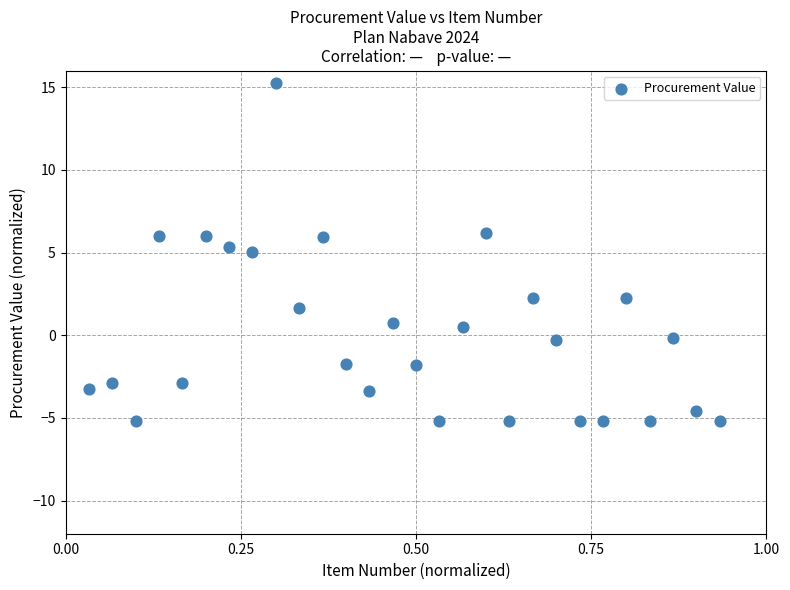

What is the range of X values (max minus min)?

0.9